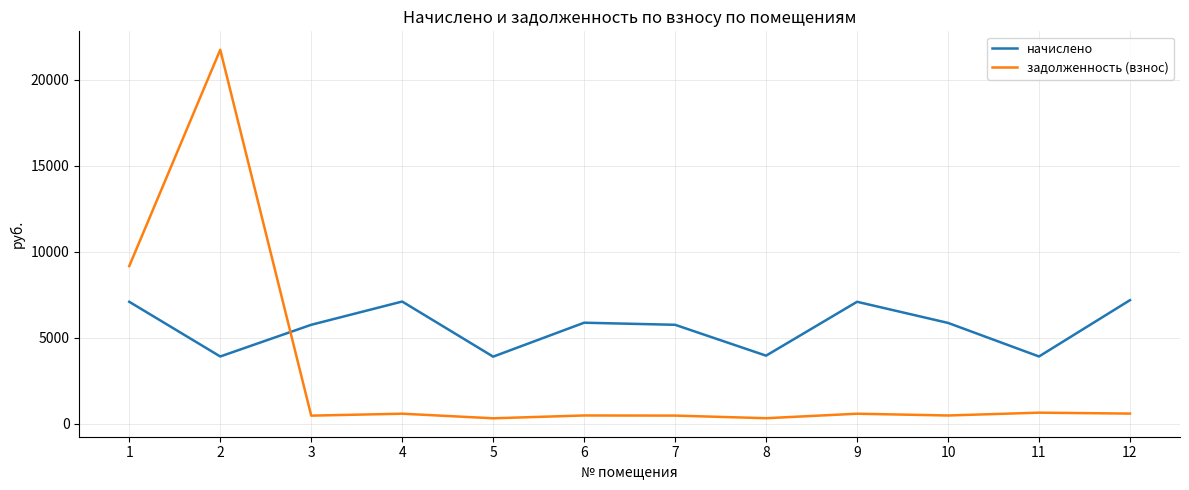

How many distinct data groups are displayed?

2